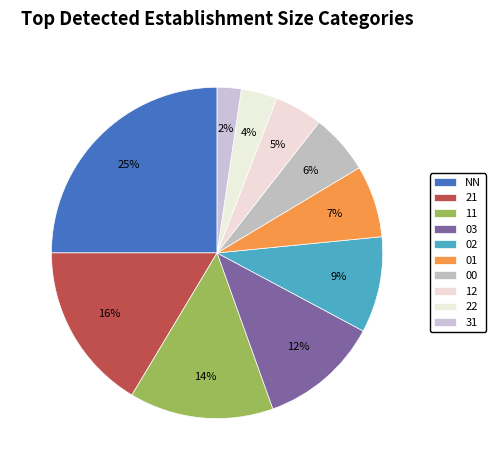

Does 21 account for over 50% of the chart?

No